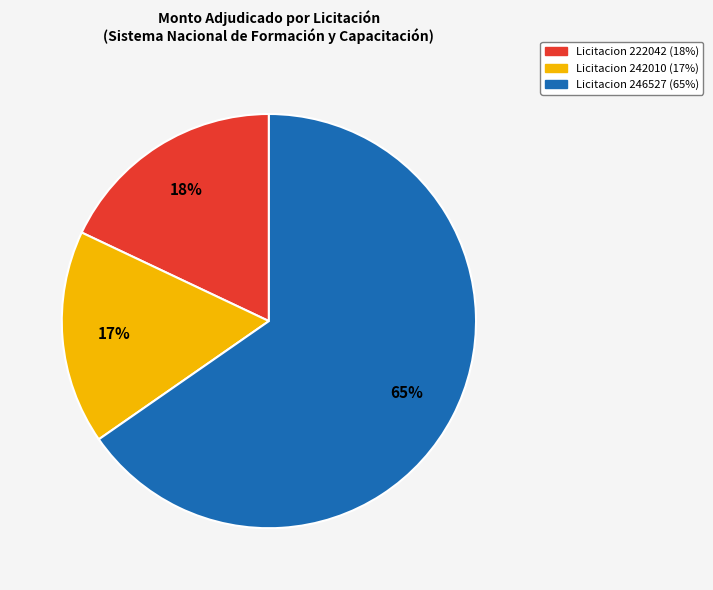

True or false: Licitacion 222042 (18%) accounts for 18% of the total.

True